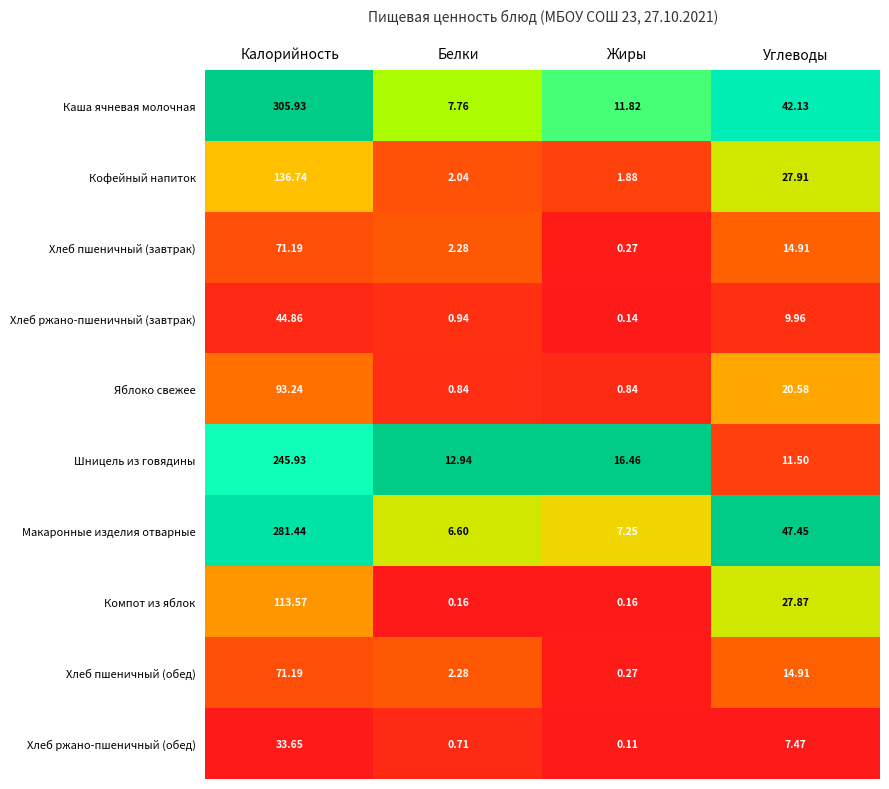

Which category has the highest value in the Хлеб ржано-пшеничный (обед) series?

Калорийность